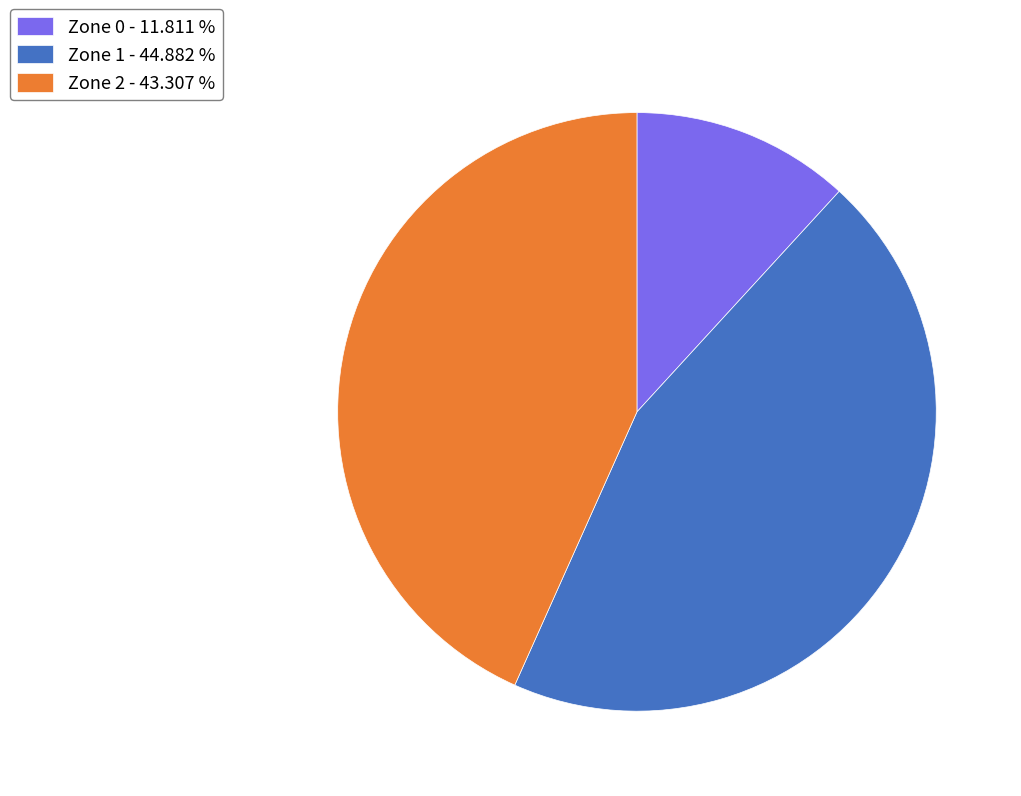

What is the smallest slice in the pie chart?

Zone 0